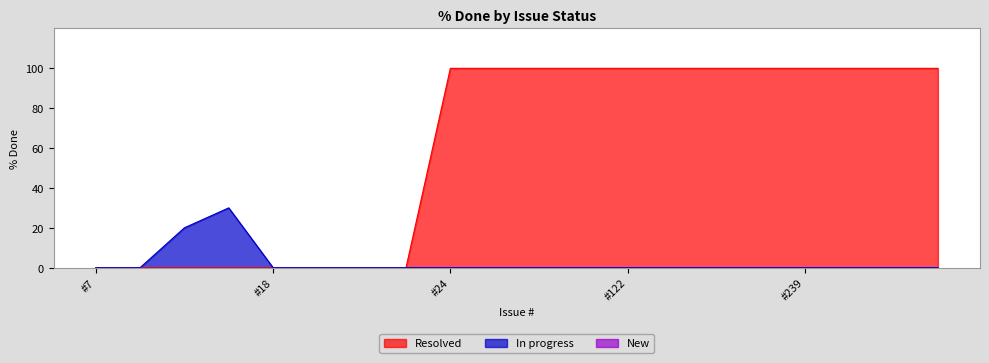

Which series has the widest spread of values?

Resolved